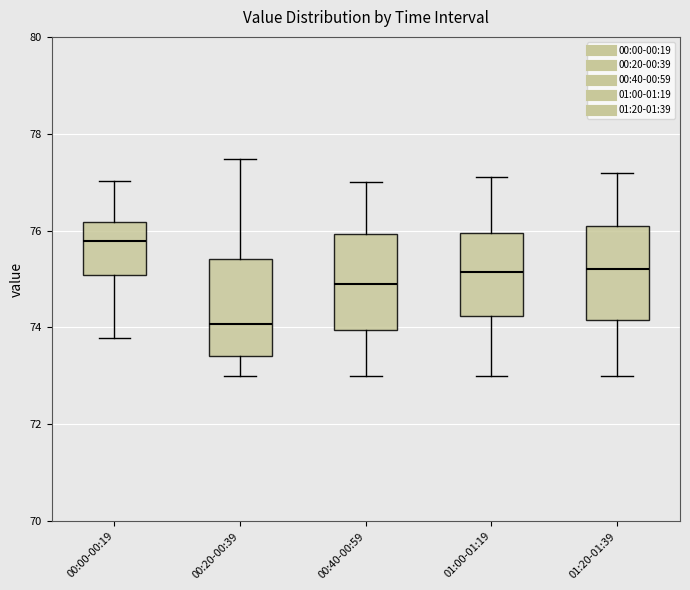

Reading left to right, read every box against the y-axis: the position of its median line, the range the box covers, and the ends of its whiskers. The values are not printed on the chart, so give them approximately, as read against the axis.

00:00-00:19: median 75.8, box 75.0 to 76.2, whiskers 73.8 to 77.0
00:20-00:39: median 74.0, box 73.4 to 75.4, whiskers 73.0 to 77.4
00:40-00:59: median 75.0, box 74.0 to 76.0, whiskers 73.0 to 77.0
01:00-01:19: median 75.2, box 74.2 to 76.0, whiskers 73.0 to 77.2
01:20-01:39: median 75.2, box 74.2 to 76.2, whiskers 73.0 to 77.2